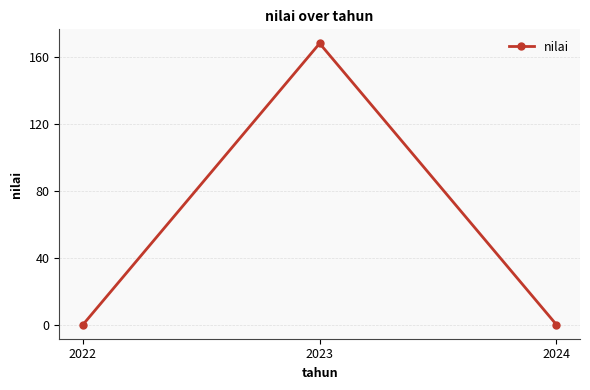

What value does the data have at 2023?

168.0